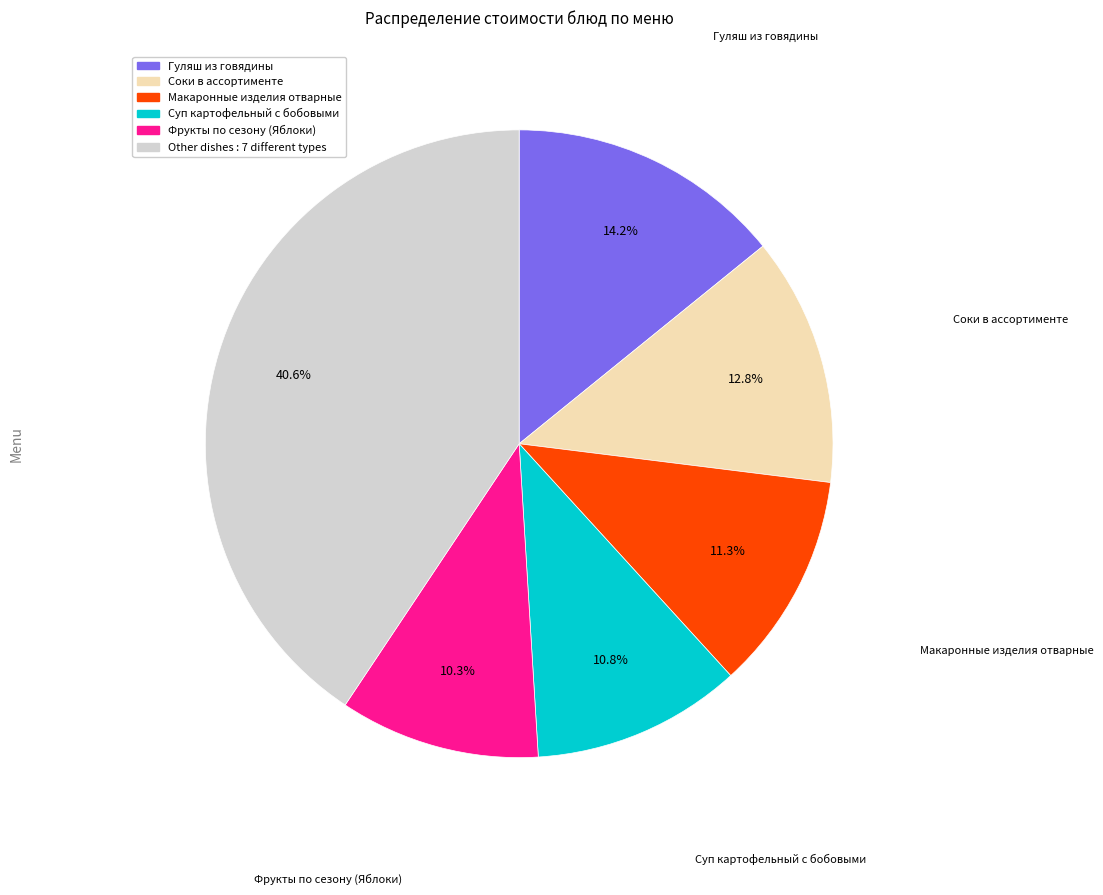

Does any single category account for the majority?

No